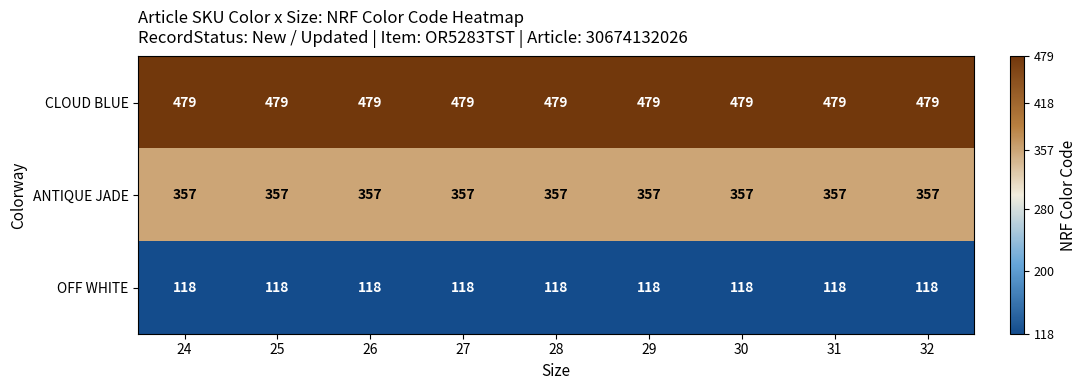

Rank the series by their maximum value, from highest to lowest.

CLOUD BLUE, ANTIQUE JADE, OFF WHITE